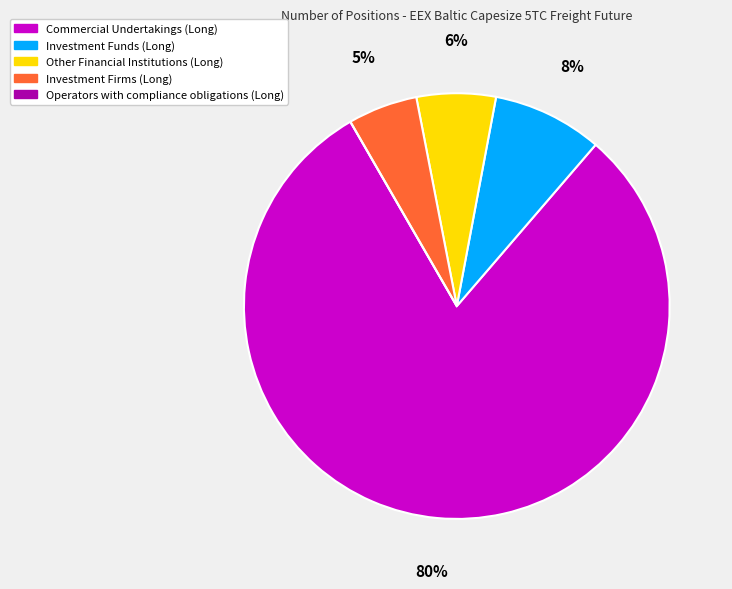

To the nearest percent, what percentage of the pie is Investment Firms (Long)?

5%